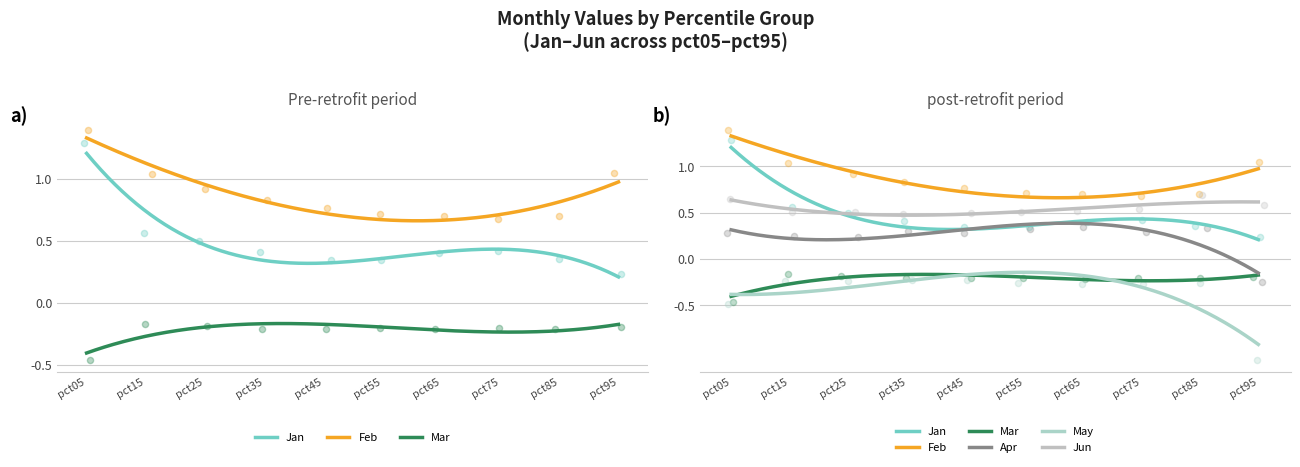

What are all the series names shown in the legend?

Jan, Feb, Mar, Apr, May, Jun